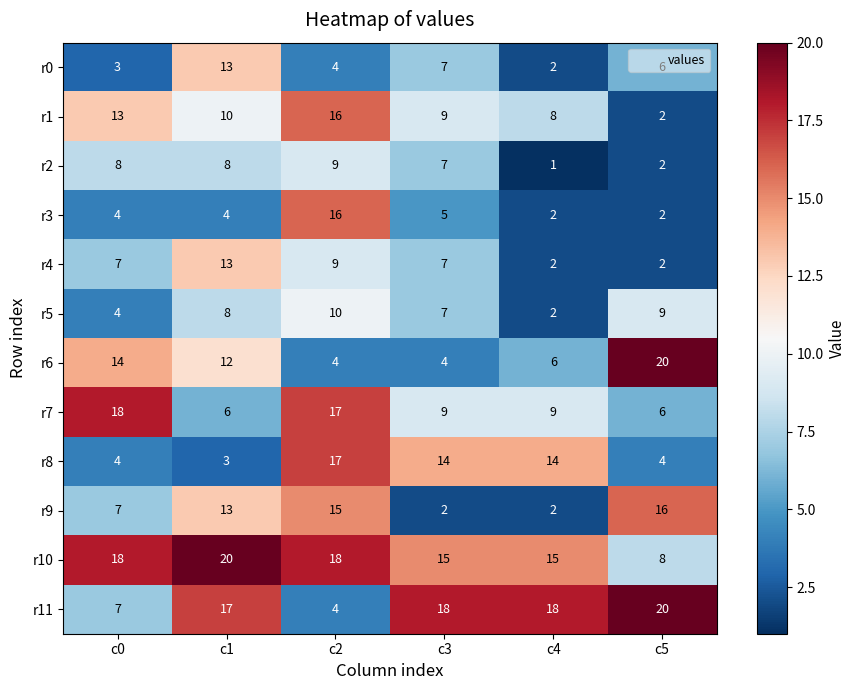

Which series changed the most between c2 and c3?

r11